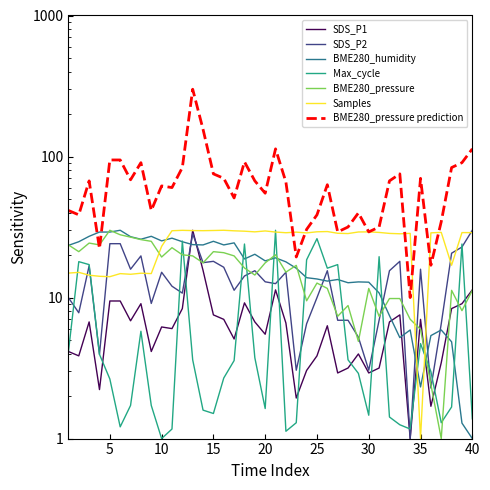

In BME280_humidity, how many points are lower than both neighbors (excluding endpoints)?

10